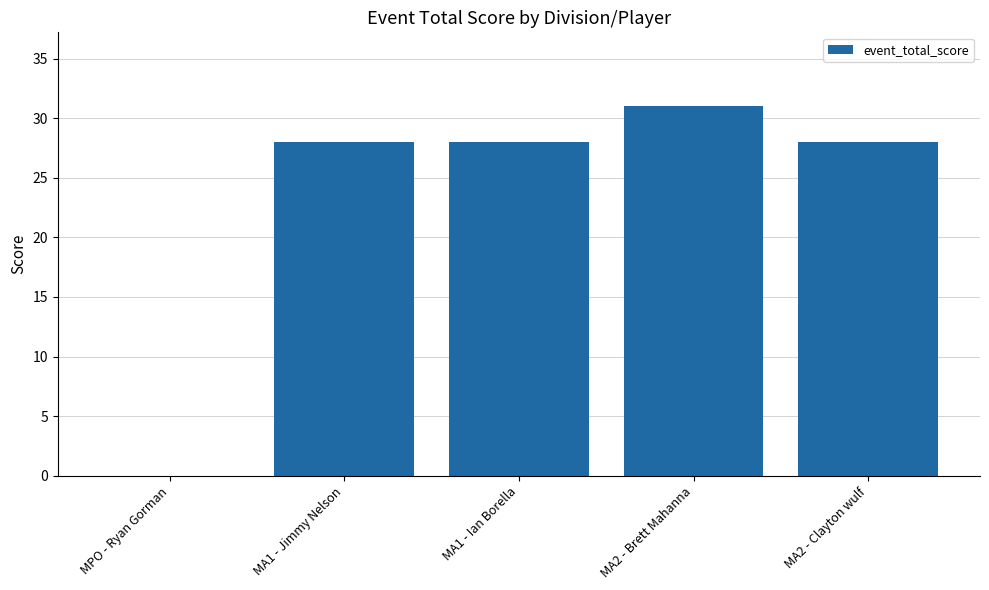

Between MA2 - Brett Mahanna and MA2 - Clayton wulf, which is larger?

MA2 - Brett Mahanna